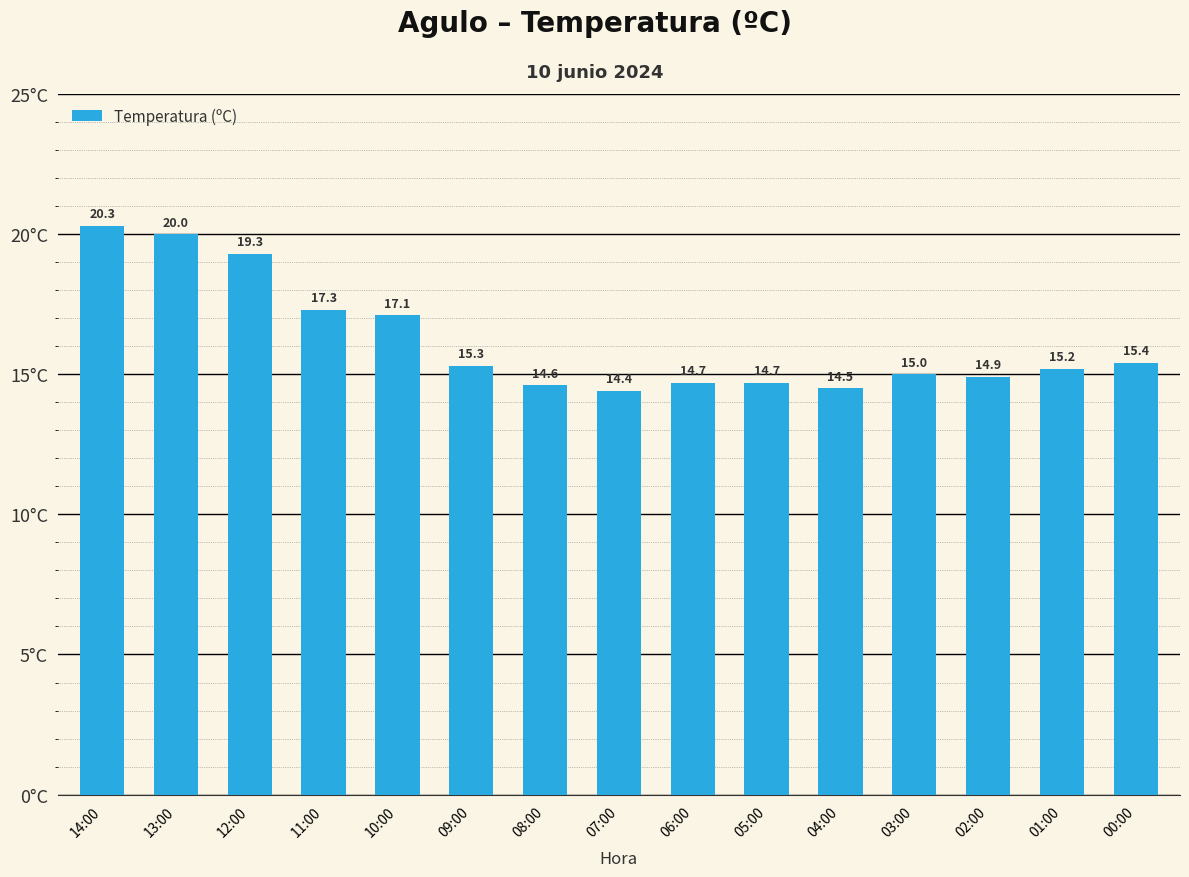

What is the label of the 1st bar from the left?

14:00